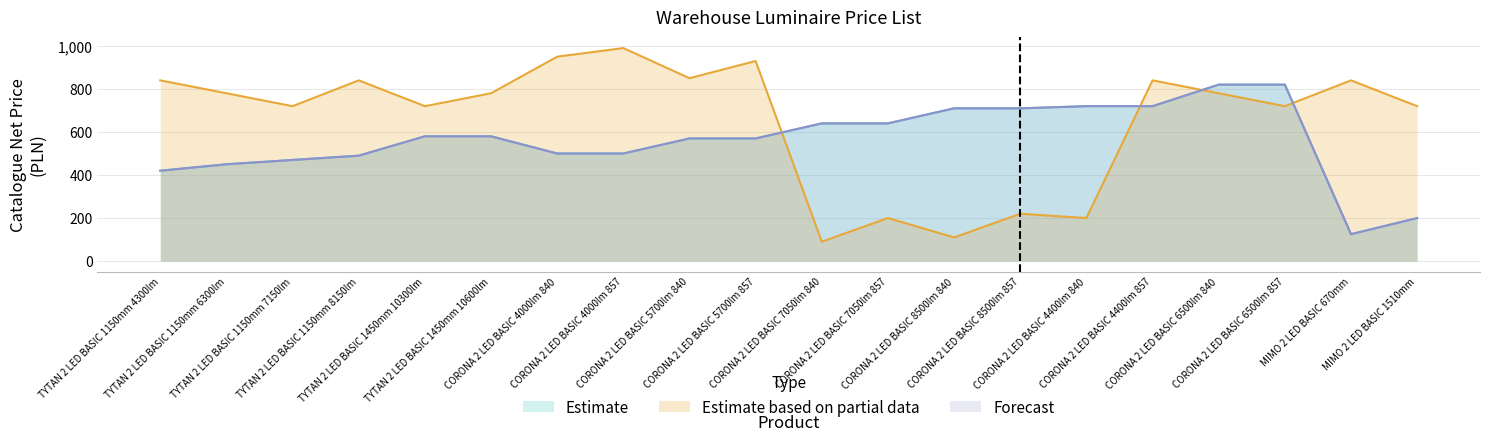

What position from the left is CORONA 2 LED BASIC 4000lm 840?

7